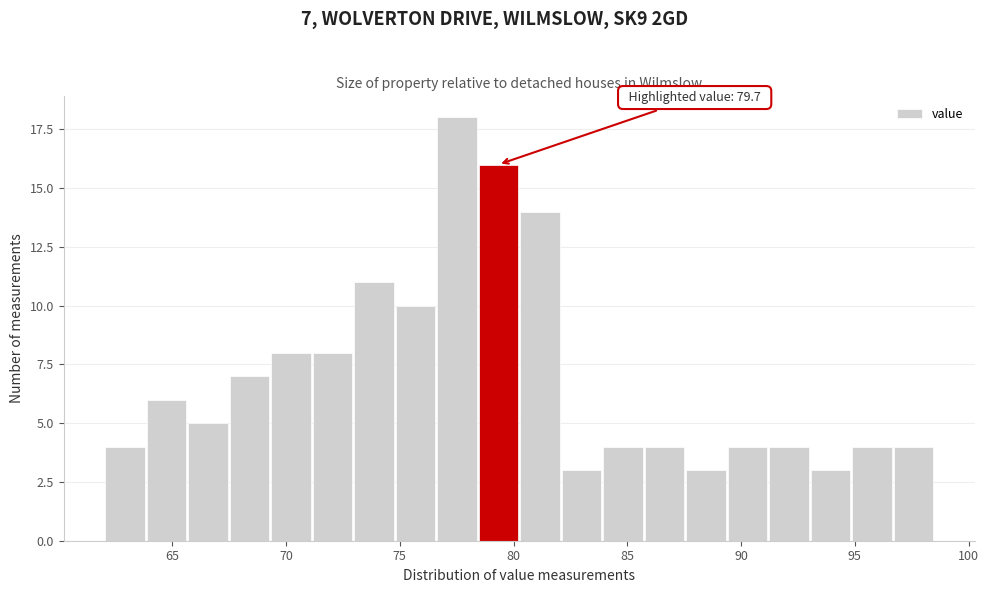

Read against the x-axis, roughly where is the centre of the tallest bar?

77.5